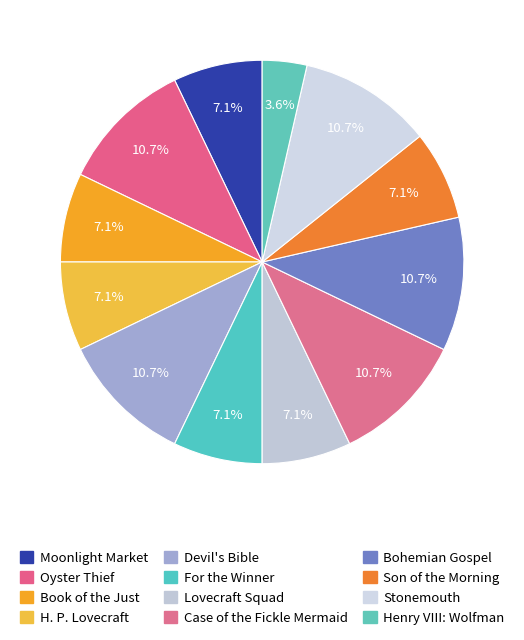

How many segments does this pie chart have?

12